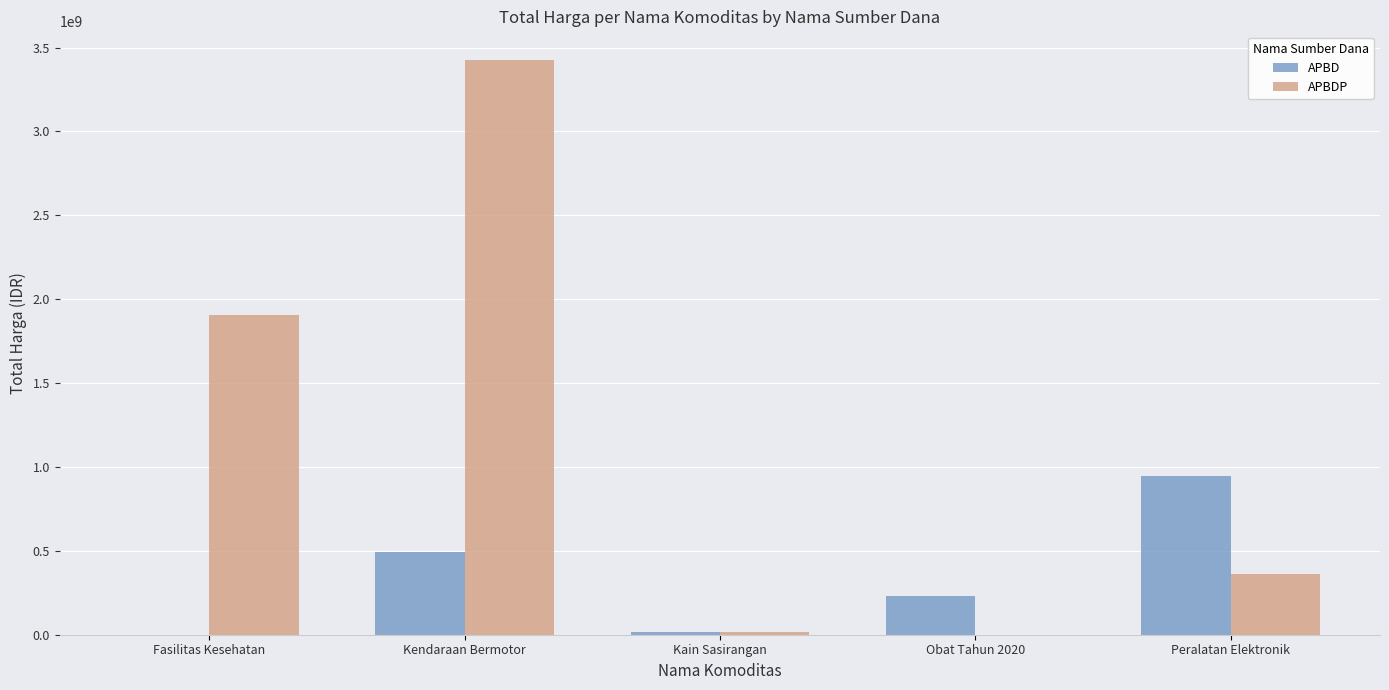

Reading left to right, list all the values displayed in this chart.

APBD: Fasilitas Kesehatan=0	Kendaraan Bermotor=493000000	Kain Sasirangan=18900000	Obat Tahun 2020=232925670	Peralatan Elektronik=948767000
APBDP: Fasilitas Kesehatan=1903737490	Kendaraan Bermotor=3425562100	Kain Sasirangan=19175000	Obat Tahun 2020=0	Peralatan Elektronik=362449800